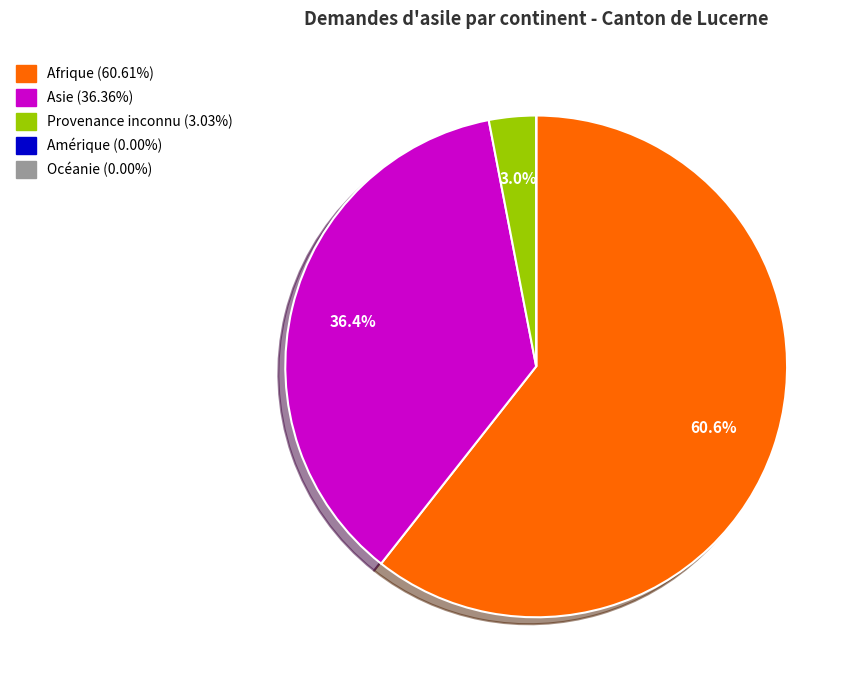

Is there any slice that represents more than half of the pie?

Yes